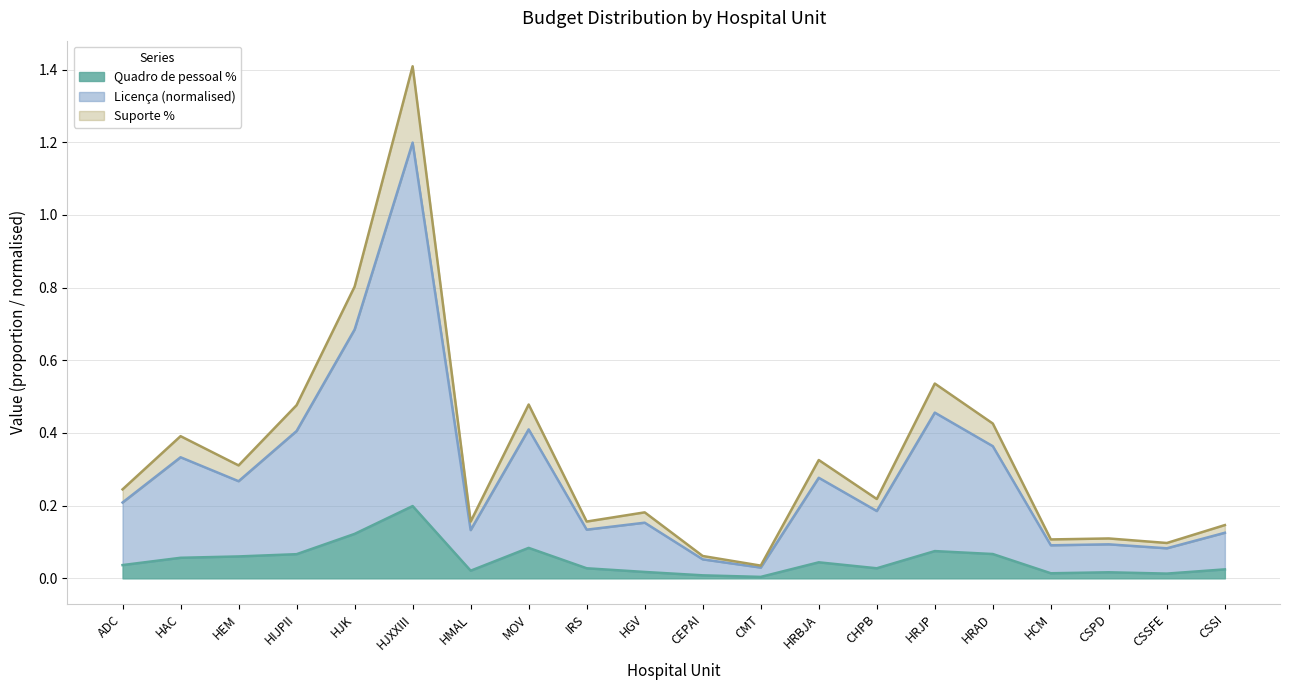

True or false: Suporte % has more than 1 points higher than both neighbors.

True